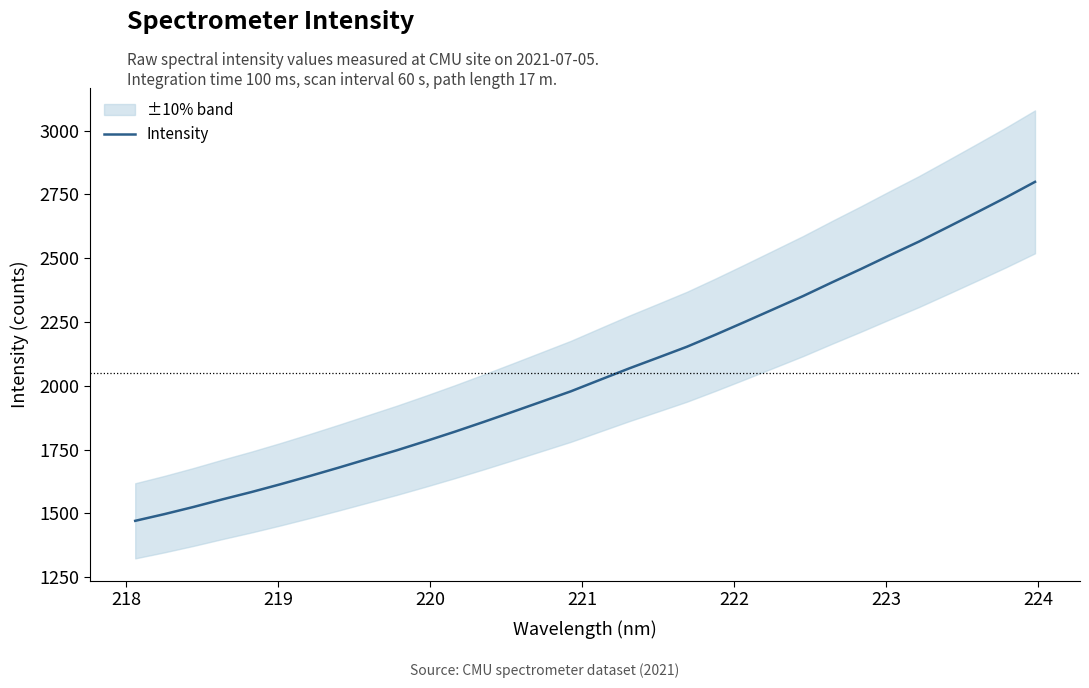

What is the maximum value for Intensity?

2798.9